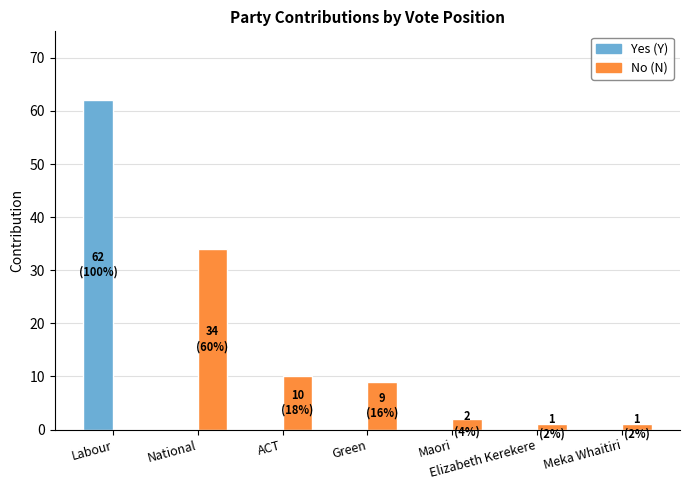

Where does the No (N) series first go above 2?

National